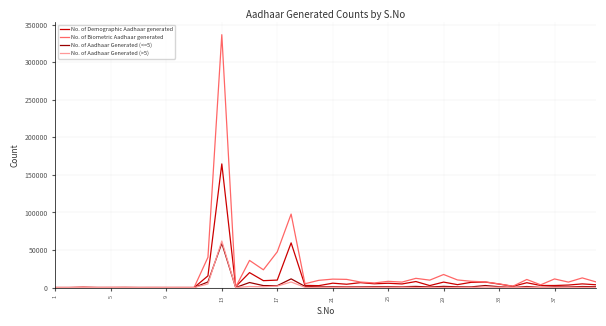

Which category has the highest value across all series?

13